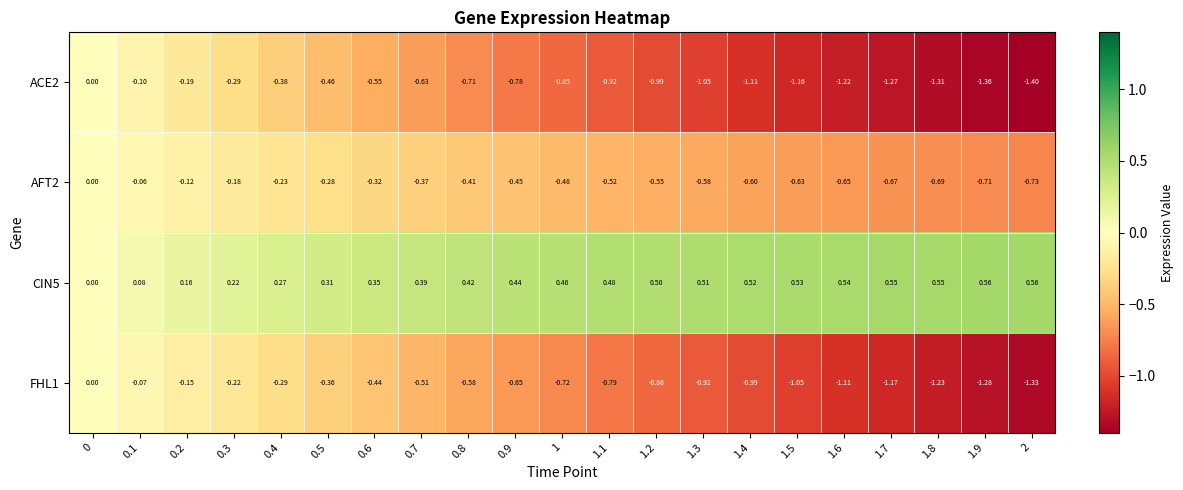

Is the value of AFT2 at 0.1 greater than the value of ACE2 at 1.2?

Yes